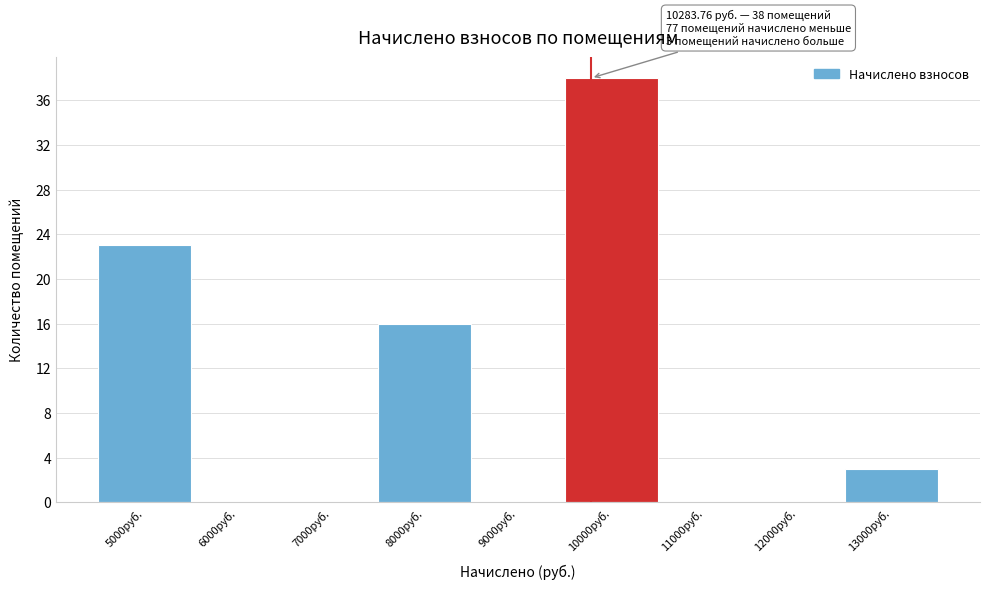

Reading left to right, transcribe all the data shown in this chart.

5000руб.=23	6000руб.=0	7000руб.=0	8000руб.=16	9000руб.=0	10000руб.=38	11000руб.=0	12000руб.=0	13000руб.=3